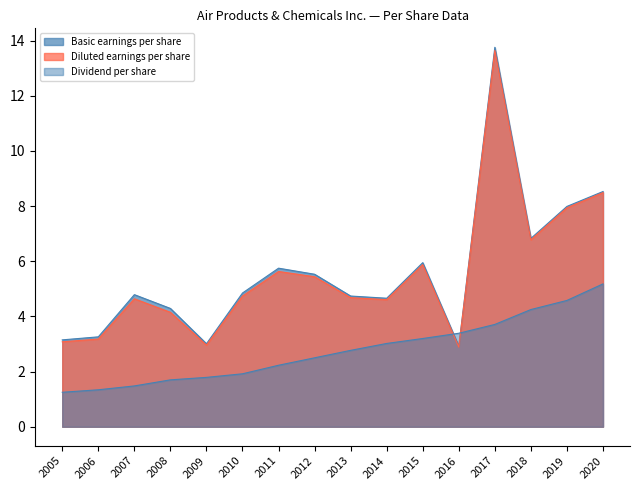

True or false: Basic earnings per share has a value of 15.3 at 2020.

False